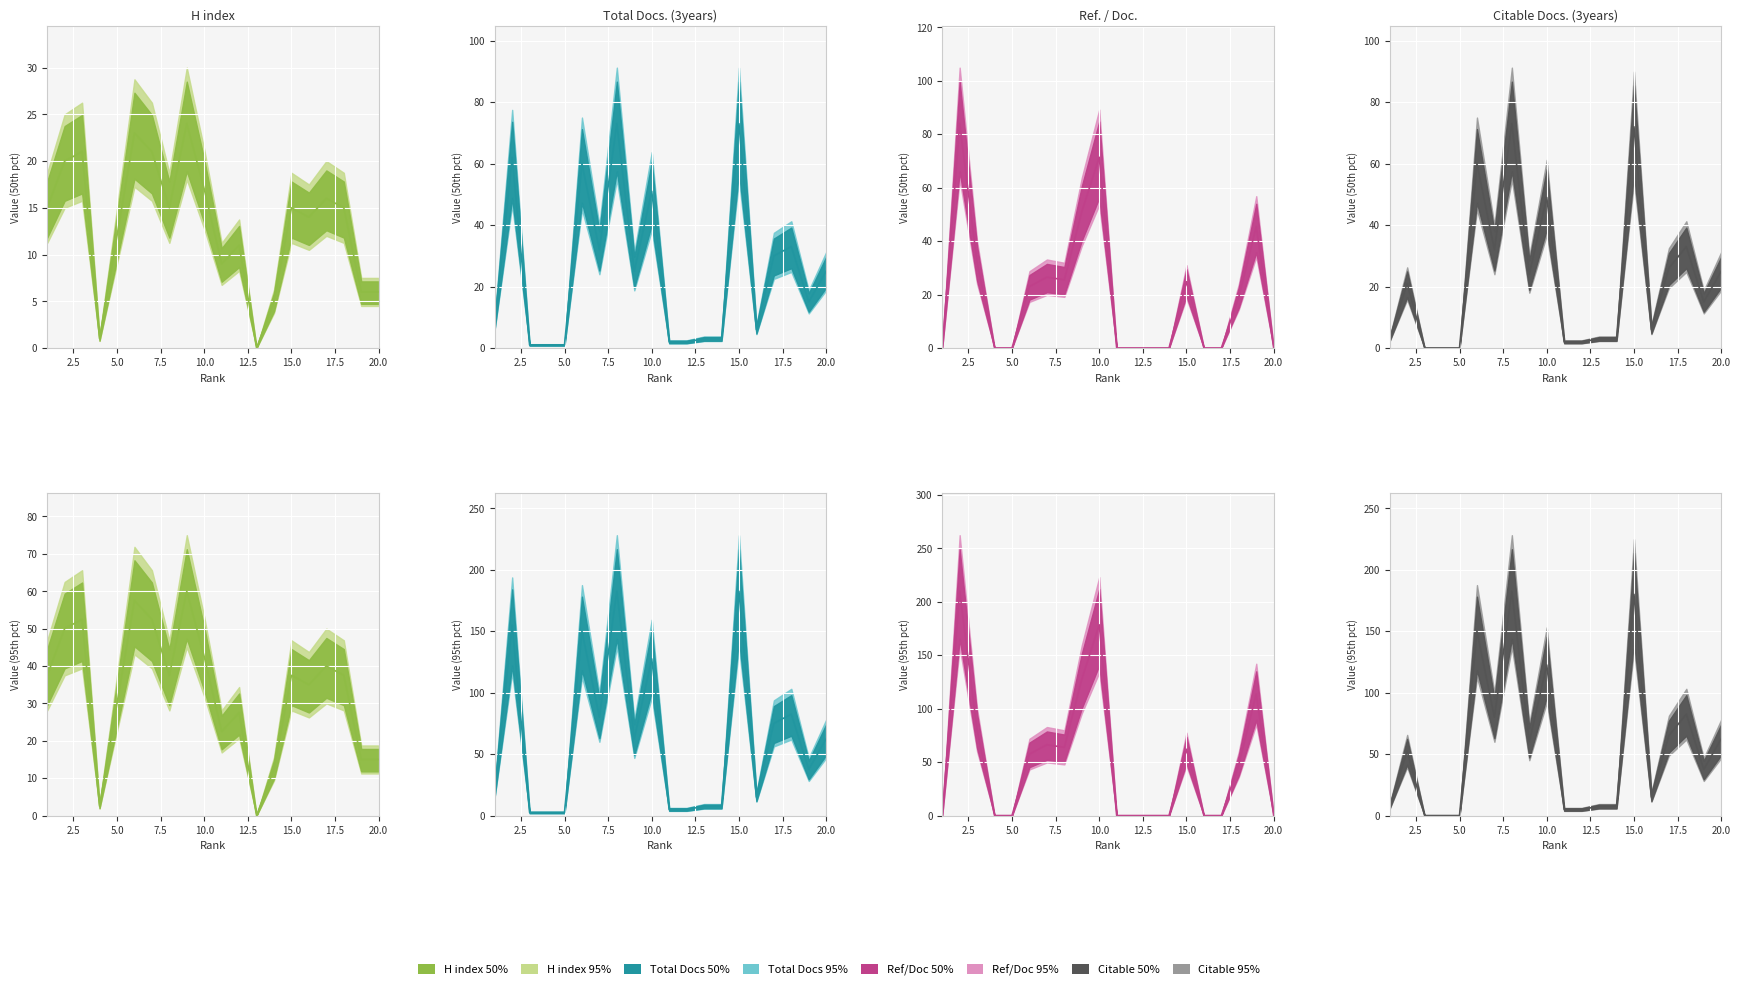

Read the Total Docs. (3years) value at 15.

182.5